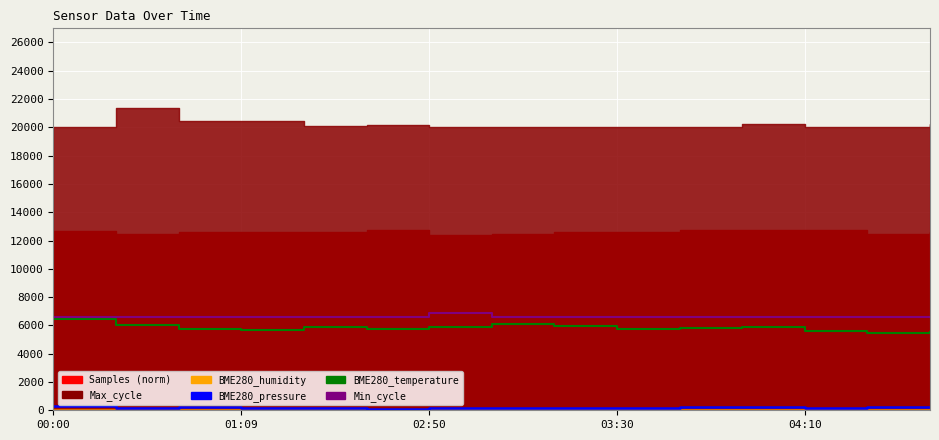

True or false: BME280_pressure (norm) and Min_cycle (scaled) intersect in this chart.

False